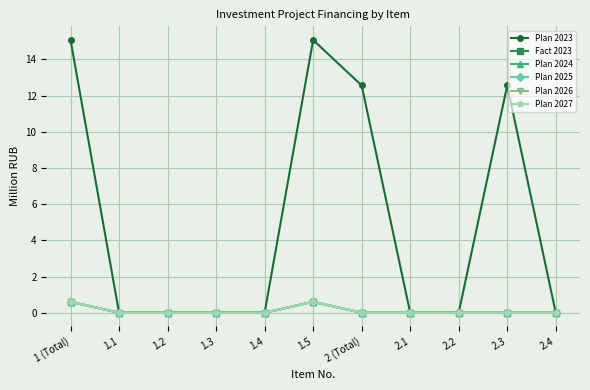

True or false: Plan 2024 has a value of 0.4 at 1.5.

False